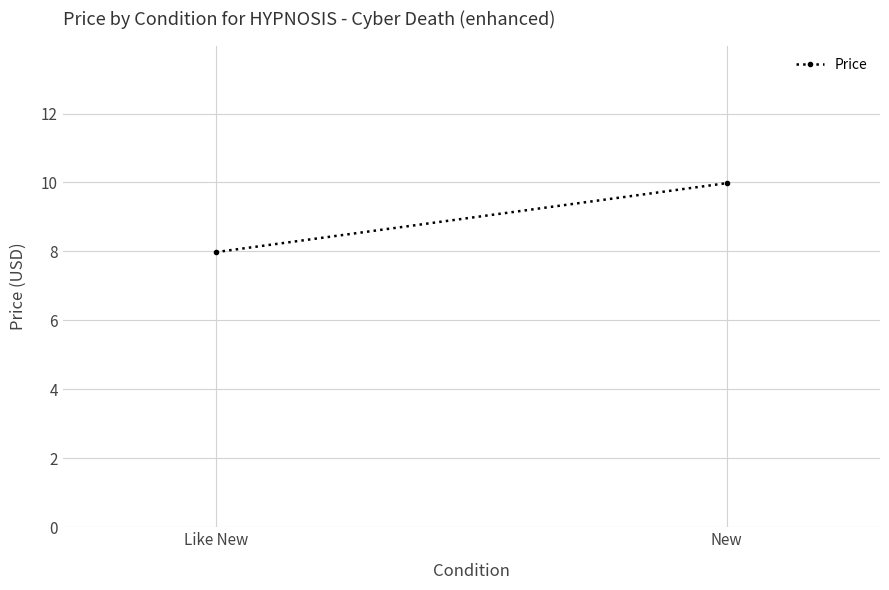

How many categories are shown in the chart?

2